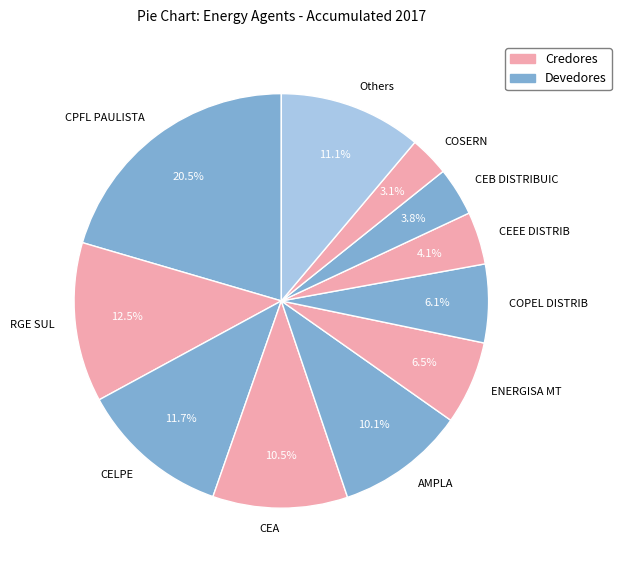

What is the largest slice in the pie chart?

CPFL PAULISTA